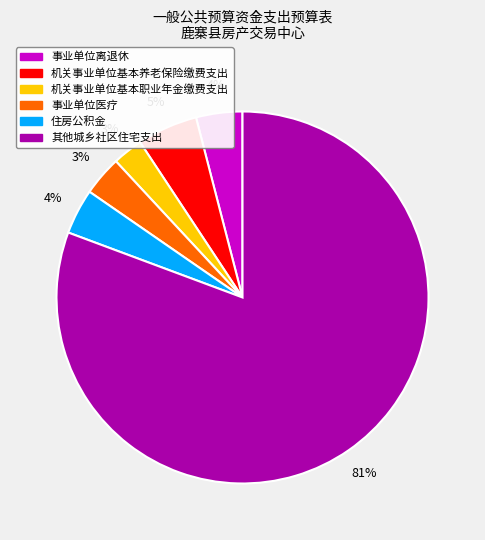

To the nearest percent, what is the difference between the 机关事业单位基本养老保险缴费支出 and 事业单位离退休 slice percentages?

1%